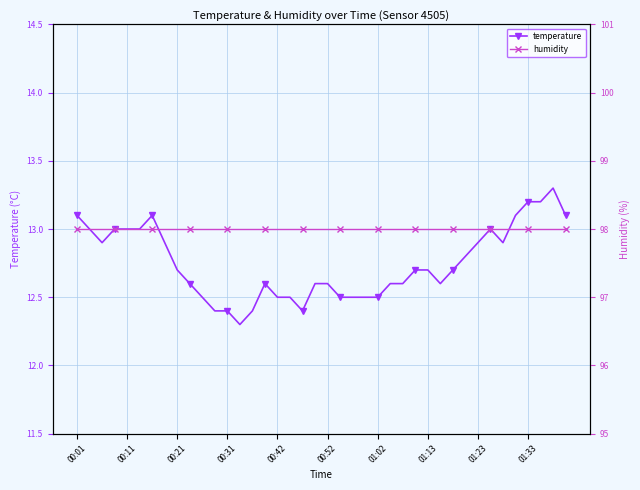

Which category has the highest value in the temperature series?

38